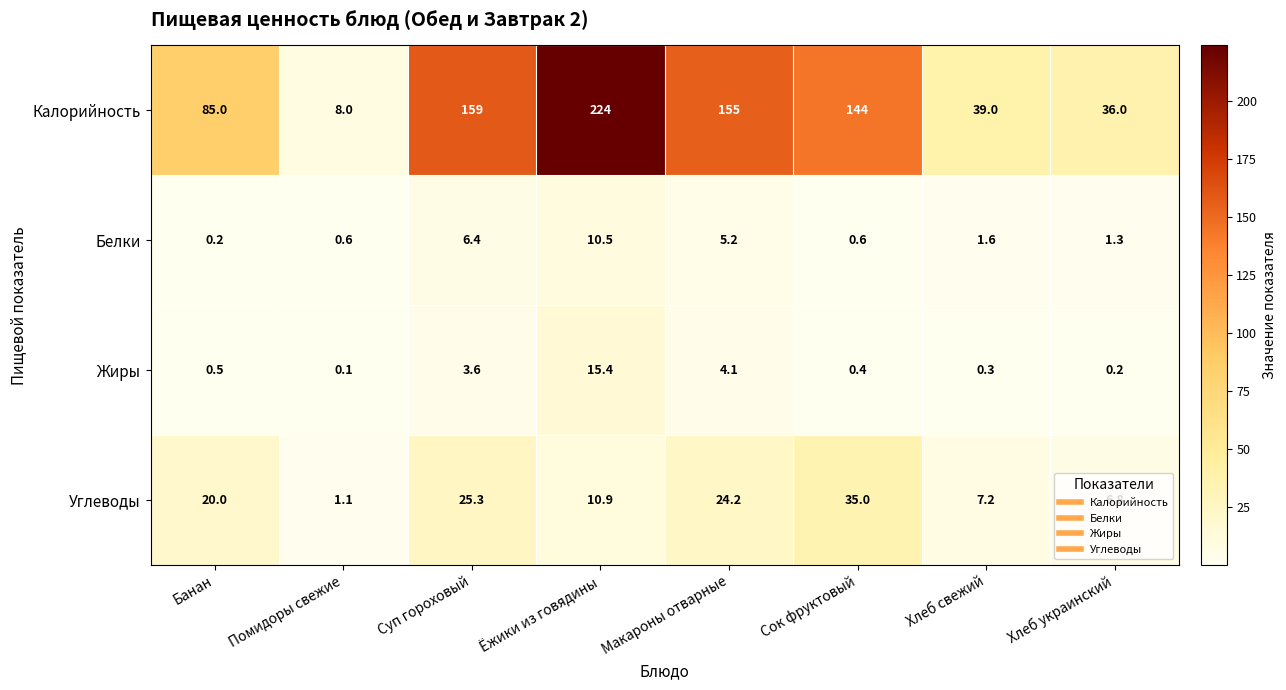

What is the minimum value for Углеводы?

1.1